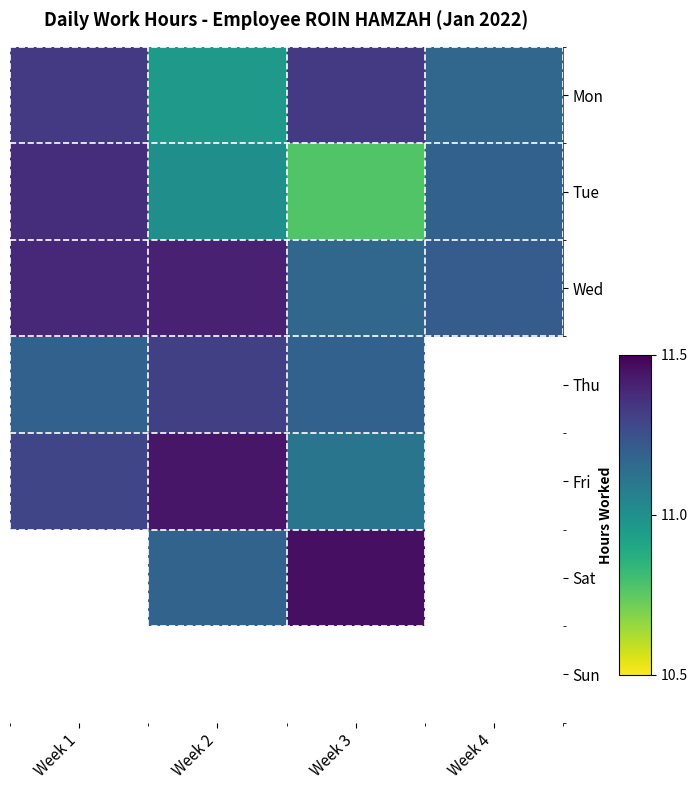

List the labels in order of Tue value, smallest first.

Week 3, Week 2, Week 4, Week 1